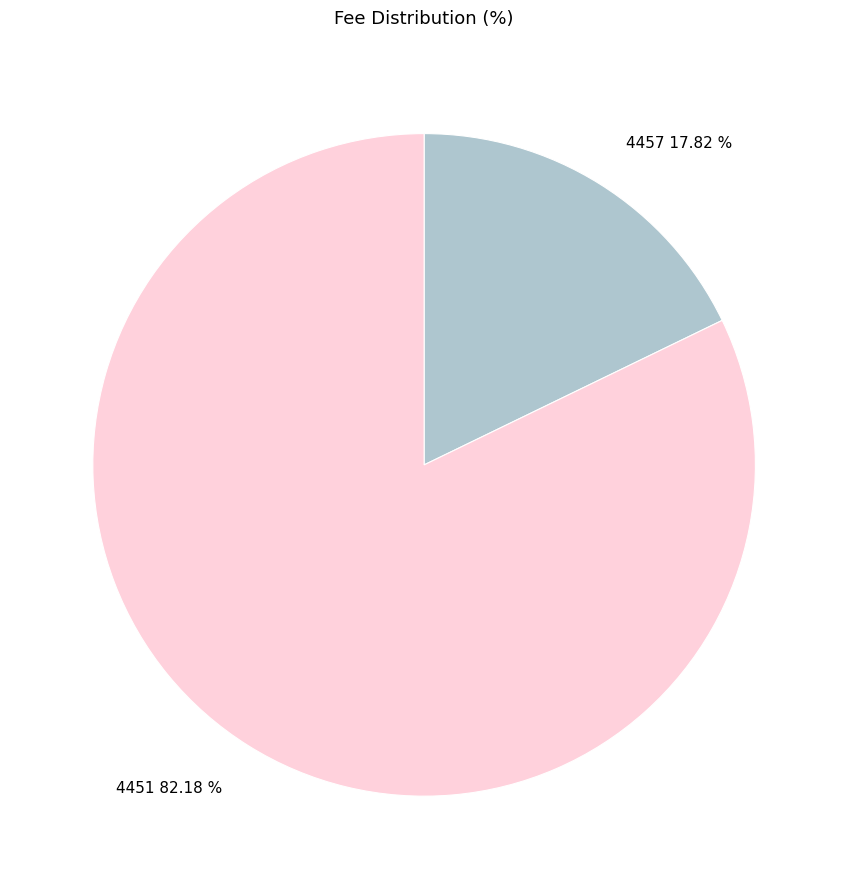

Between 4451 and 4457, which is larger?

4451